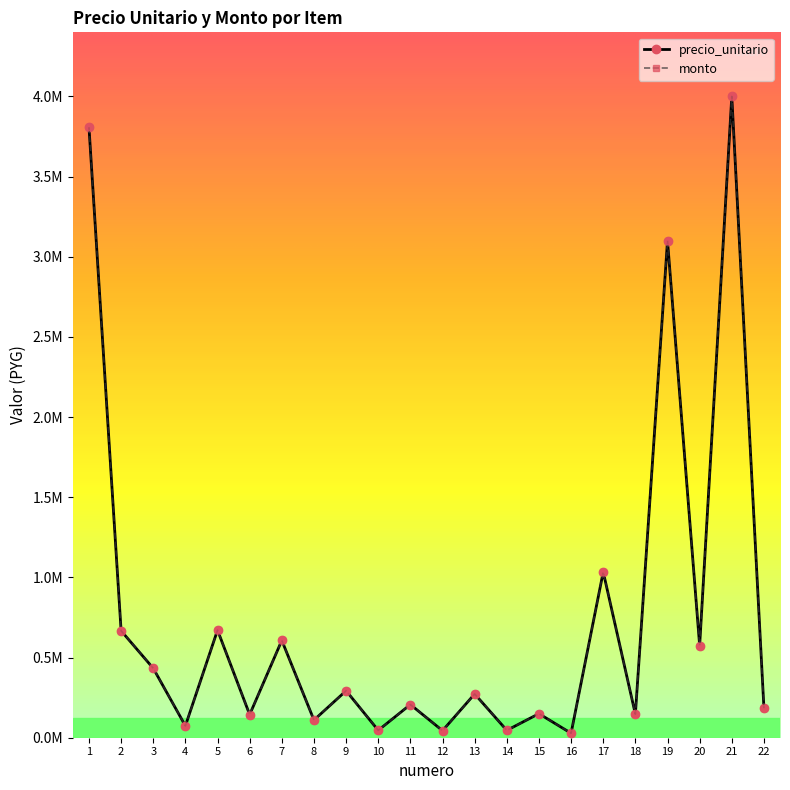

Rank the categories by precio_unitario value from highest to lowest.

21, 1, 19, 17, 5, 2, 7, 20, 3, 9, 13, 11, 22, 15, 18, 6, 8, 4, 10, 14, 12, 16